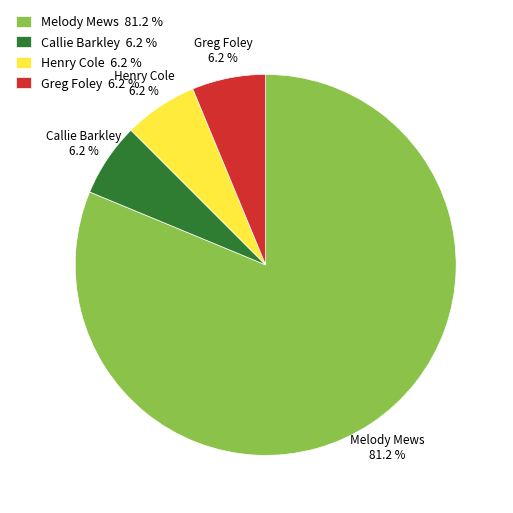

Do Greg Foley 6.2 % and Callie Barkley 6.2 % together represent more than half of the pie?

No